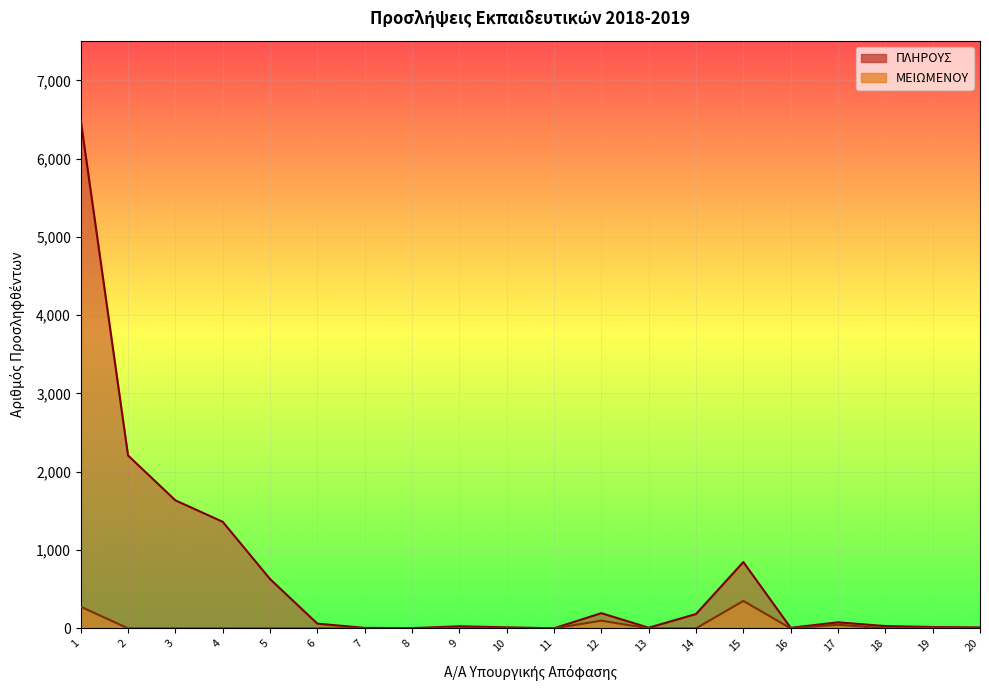

At which category is the sum across all series the highest?

1